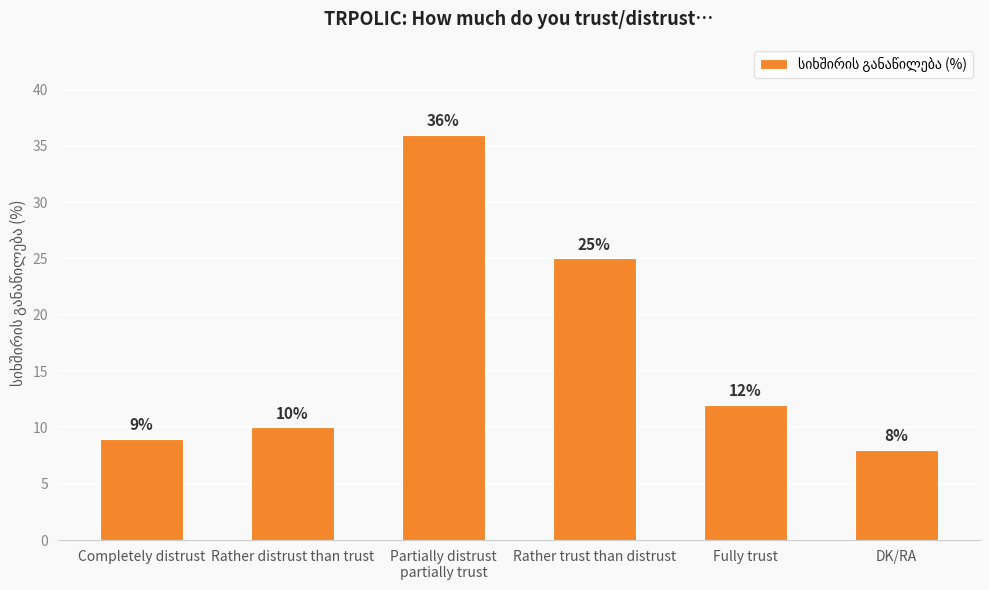

Rank the categories by value from highest to lowest.

Partially distrust
partially trust, Rather trust than distrust, Fully trust, Rather distrust than trust, Completely distrust, DK/RA